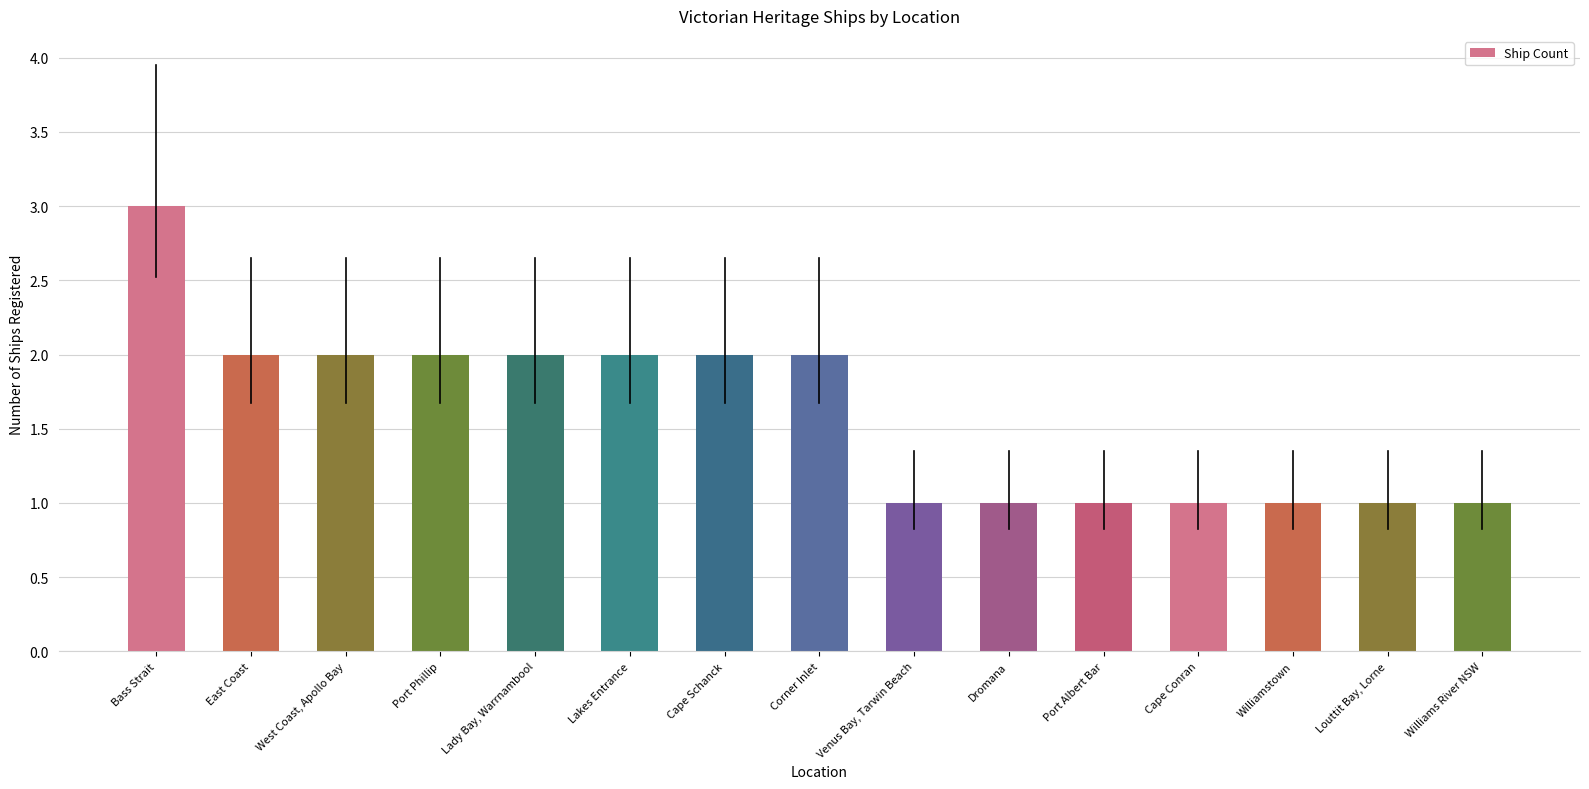

What is the ratio of the value at West Coast, Apollo Bay to the value at Williamstown?

2.0